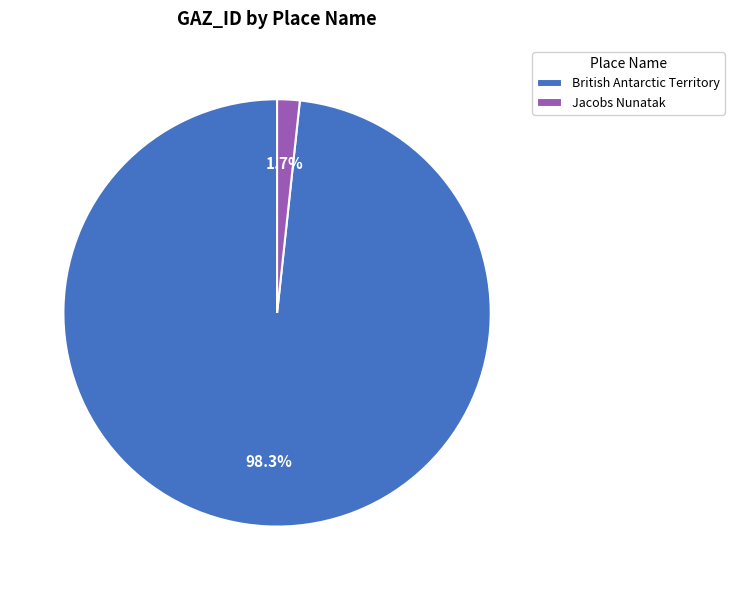

What portion of the pie excludes British Antarctic Territory?

1.7%